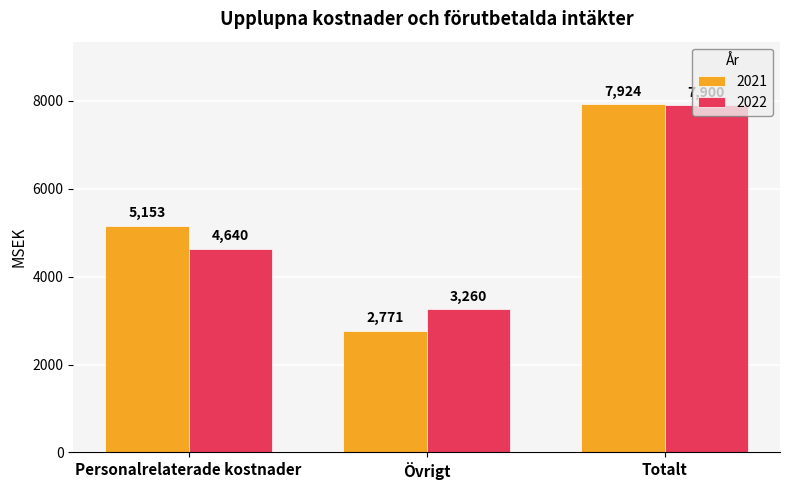

True or false: 2021 has a value of 2771 at Övrigt.

True